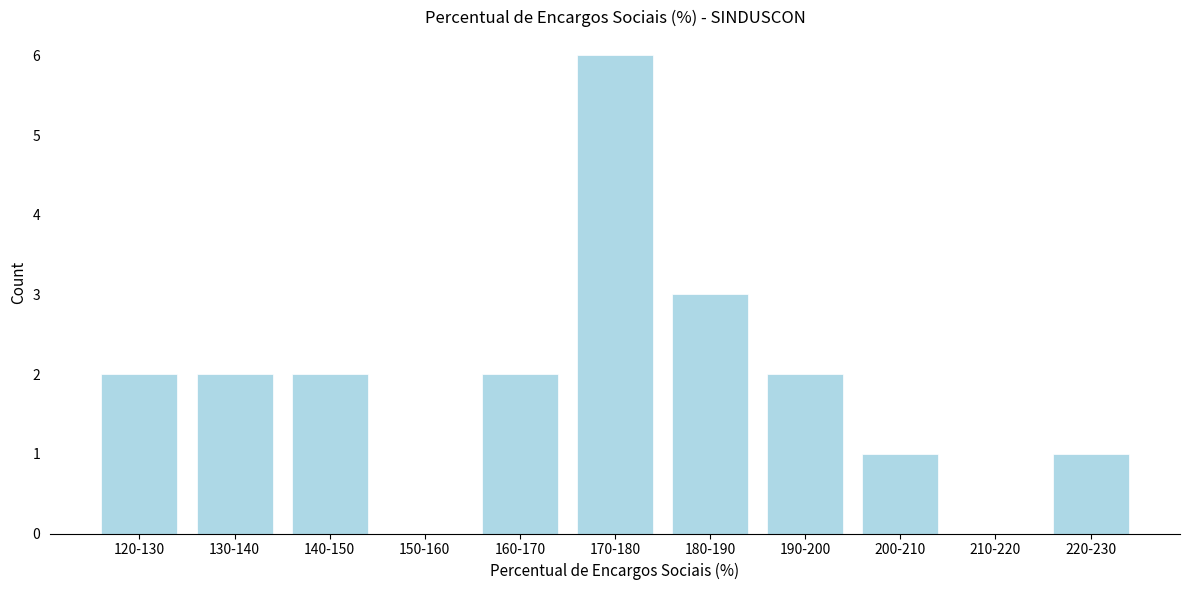

Reading left to right, list all the values displayed in this chart.

120-130=2	130-140=2	140-150=2	150-160=0	160-170=2	170-180=6	180-190=3	190-200=2	200-210=1	210-220=0	220-230=1